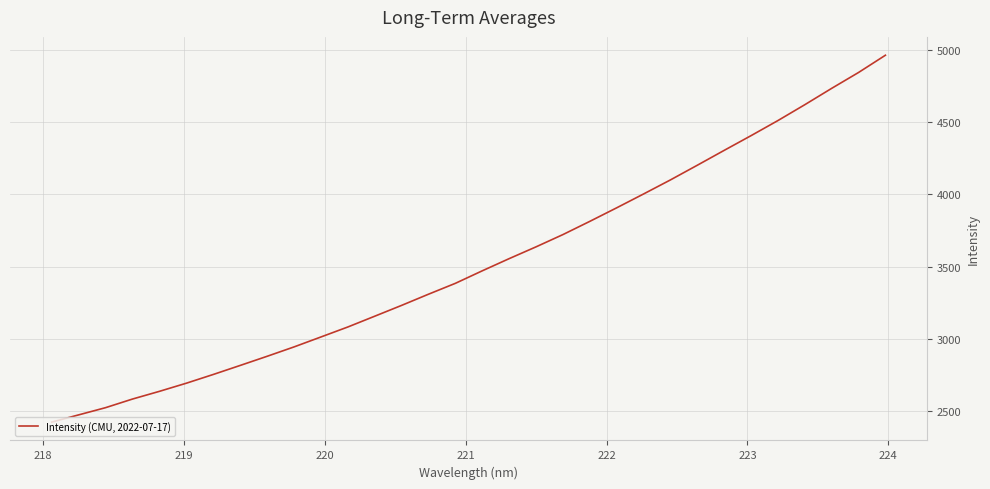

What is the maximum value shown in the chart?

4965.4